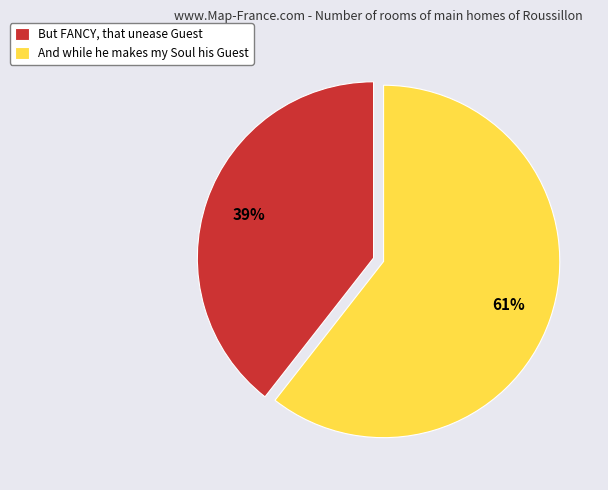

Is it true that And while he makes my Soul his Guest is 69% of the pie?

False